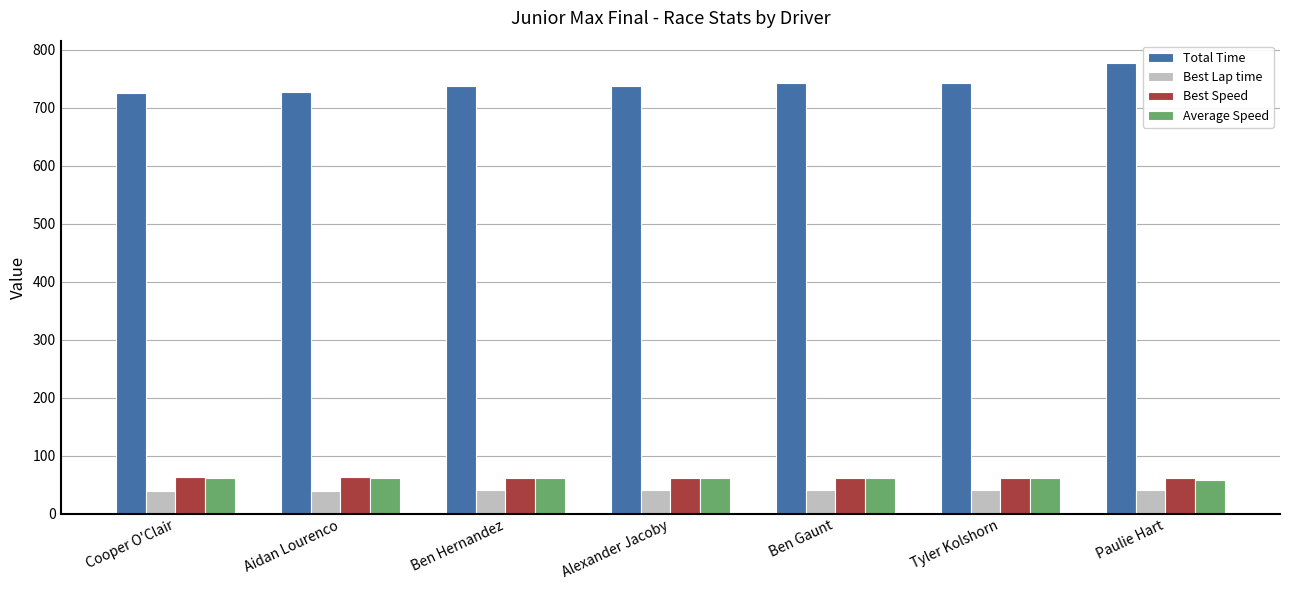

What is the minimum value shown in the chart?

39.7